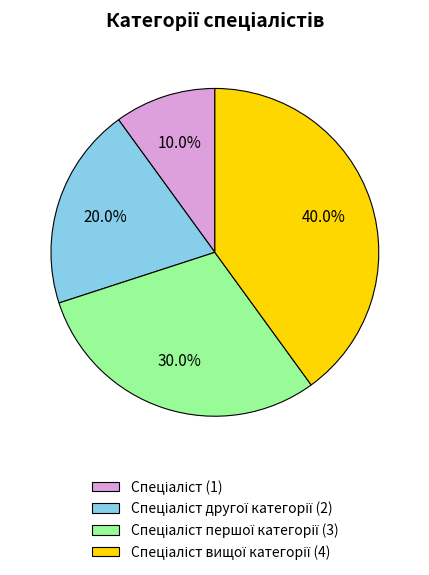

Does any single category account for the majority?

No